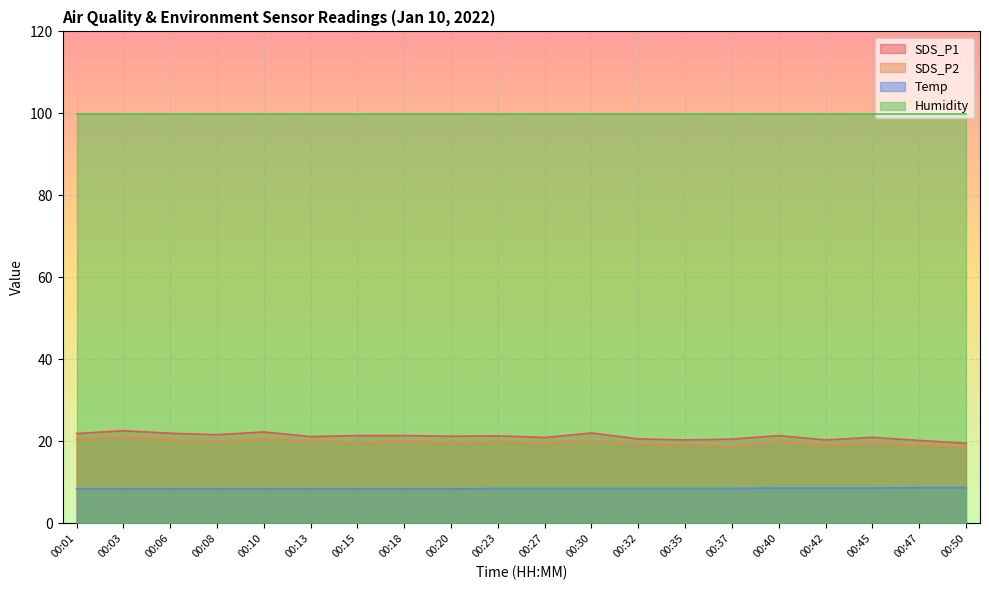

How many Temp values are between 8 and 9?

20